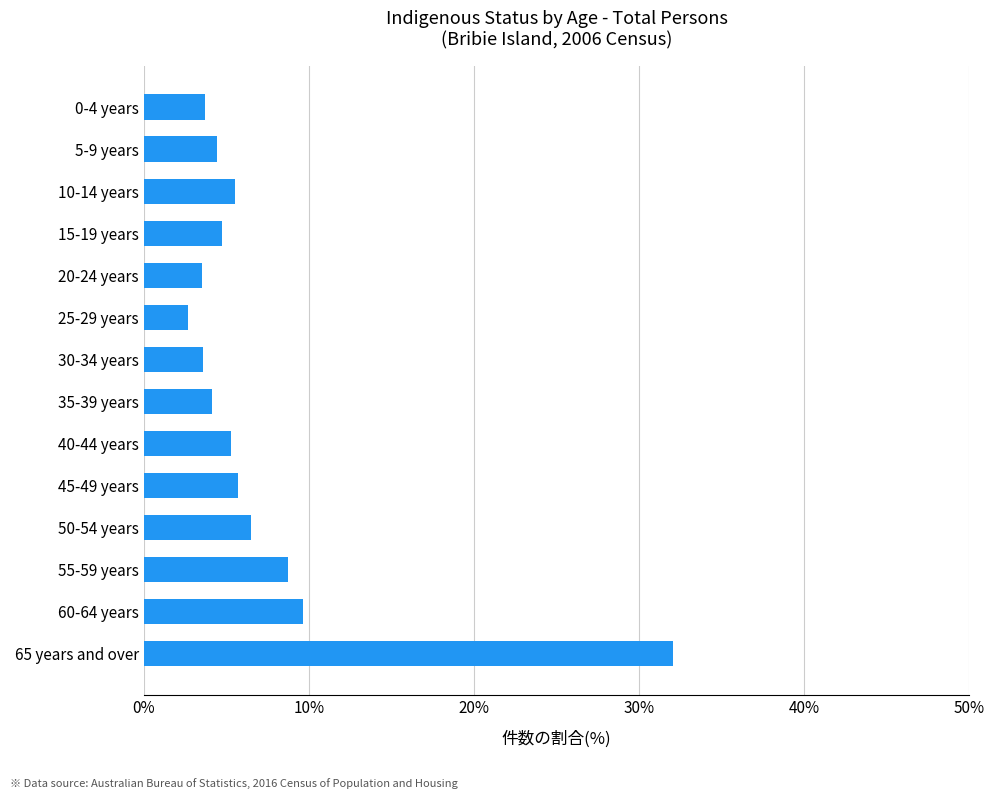

What is the greatest value displayed?

32.0